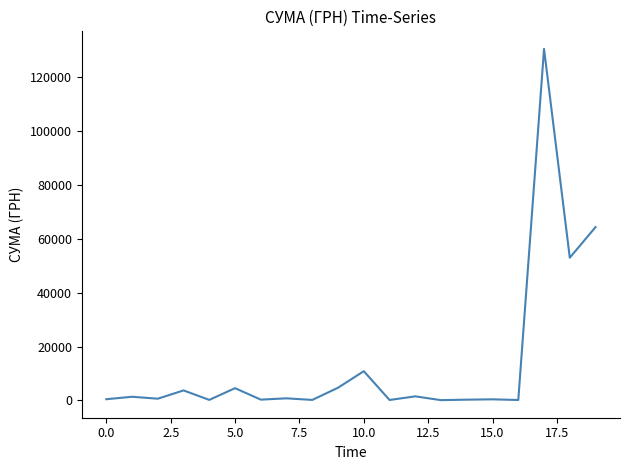

What is the maximum value shown in the chart?

130379.7